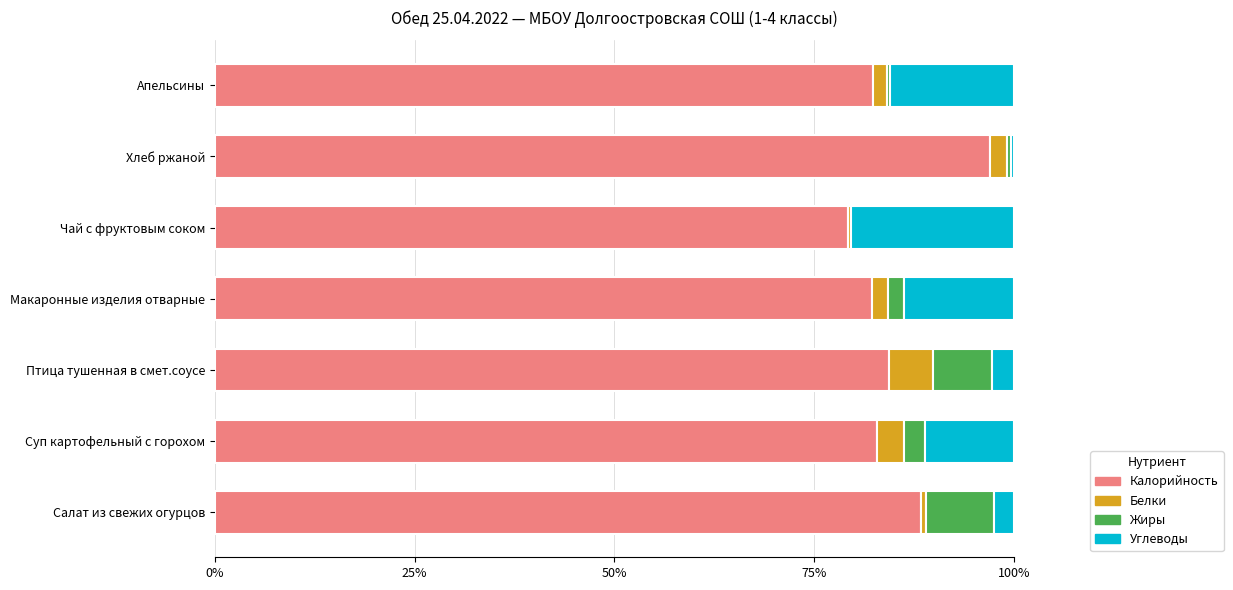

What is the sum of all Калорийность values?

596.2